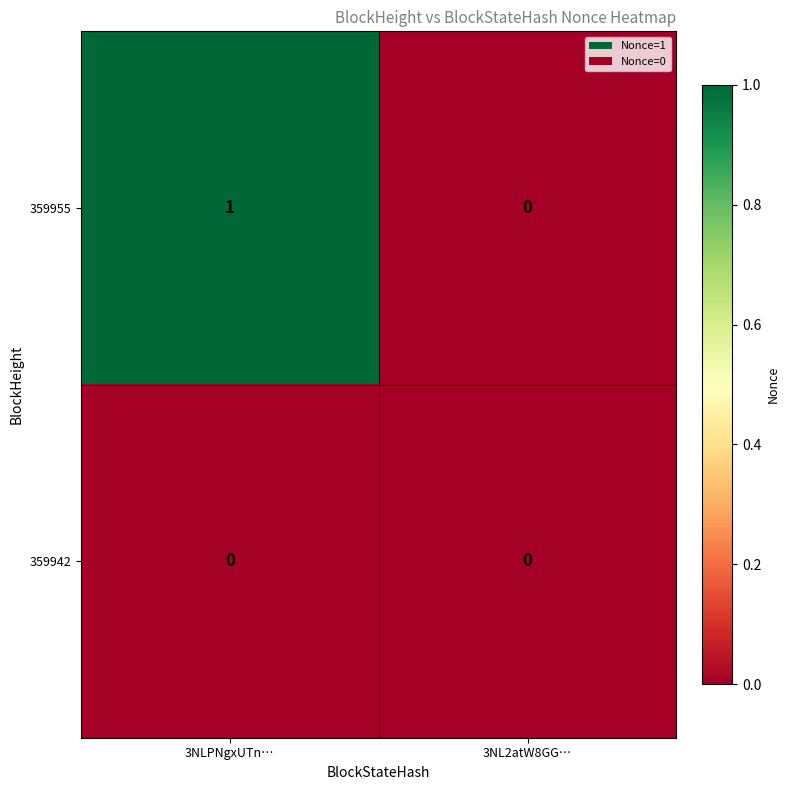

Which category has the highest value across all series?

3NLPNgxUTn…